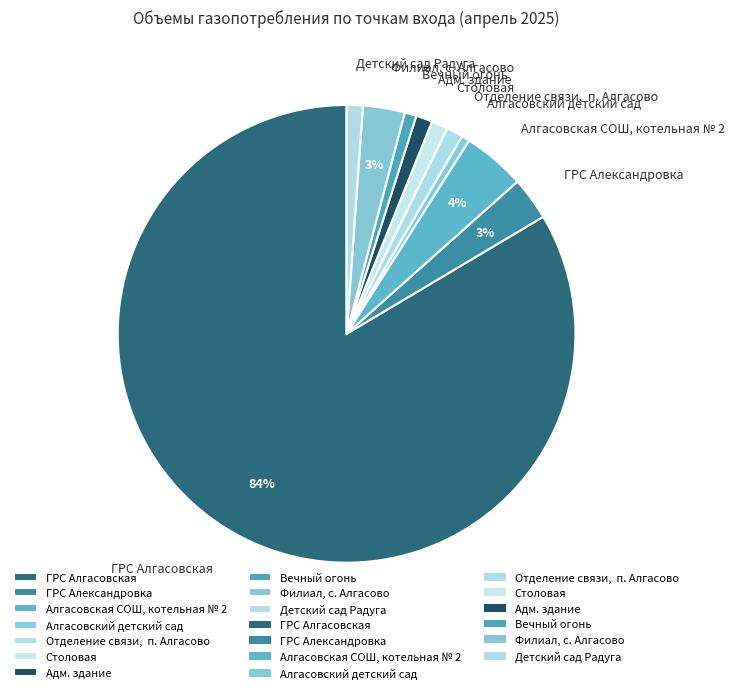

Which category has the biggest portion of the pie?

ГРС Алгасовская